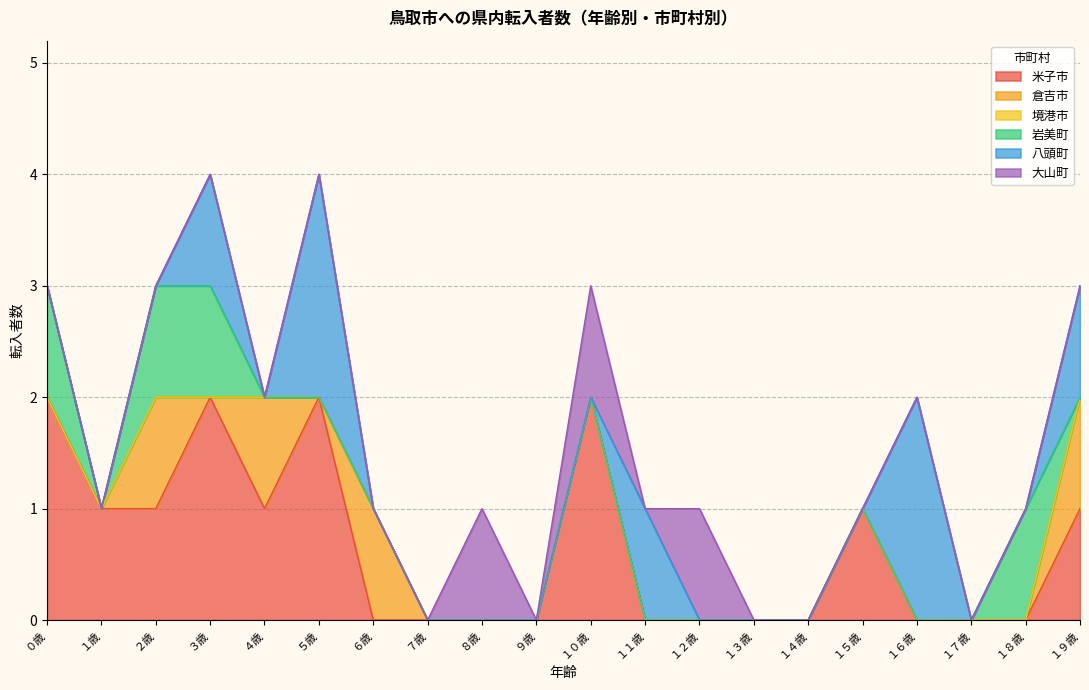

Reading left to right, extract all data points from this chart.

米子市: ０歳=2	１歳=1	２歳=1	３歳=2	４歳=1	５歳=2	６歳=0	７歳=0	８歳=0	９歳=0	１０歳=2	１１歳=0	１２歳=0	１３歳=0	１４歳=0	１５歳=1	１６歳=0	１７歳=0	１８歳=0	１９歳=1
倉吉市: ０歳=0	１歳=0	２歳=1	３歳=0	４歳=1	５歳=0	６歳=1	７歳=0	８歳=0	９歳=0	１０歳=0	１１歳=0	１２歳=0	１３歳=0	１４歳=0	１５歳=0	１６歳=0	１７歳=0	１８歳=0	１９歳=1
境港市: ０歳=0	１歳=0	２歳=0	３歳=0	４歳=0	５歳=0	６歳=0	７歳=0	８歳=0	９歳=0	１０歳=0	１１歳=0	１２歳=0	１３歳=0	１４歳=0	１５歳=0	１６歳=0	１７歳=0	１８歳=0	１９歳=0
岩美町: ０歳=1	１歳=0	２歳=1	３歳=1	４歳=0	５歳=0	６歳=0	７歳=0	８歳=0	９歳=0	１０歳=0	１１歳=0	１２歳=0	１３歳=0	１４歳=0	１５歳=0	１６歳=0	１７歳=0	１８歳=1	１９歳=0
八頭町: ０歳=0	１歳=0	２歳=0	３歳=1	４歳=0	５歳=2	６歳=0	７歳=0	８歳=0	９歳=0	１０歳=0	１１歳=1	１２歳=0	１３歳=0	１４歳=0	１５歳=0	１６歳=2	１７歳=0	１８歳=0	１９歳=1
大山町: ０歳=0	１歳=0	２歳=0	３歳=0	４歳=0	５歳=0	６歳=0	７歳=0	８歳=1	９歳=0	１０歳=1	１１歳=0	１２歳=1	１３歳=0	１４歳=0	１５歳=0	１６歳=0	１７歳=0	１８歳=0	１９歳=0